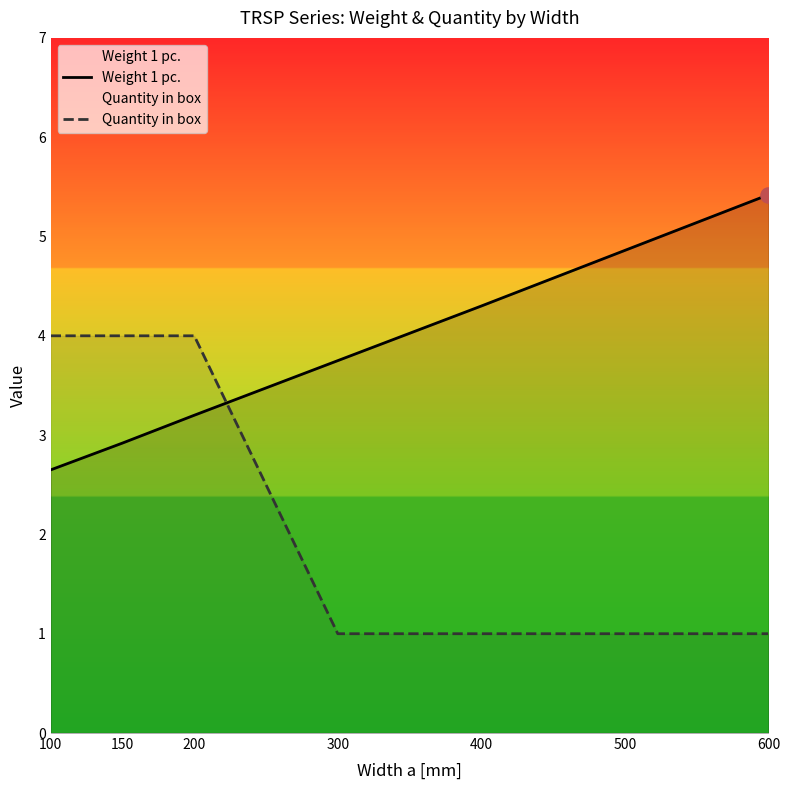

At how many categories does at least one series exceed 2?

7